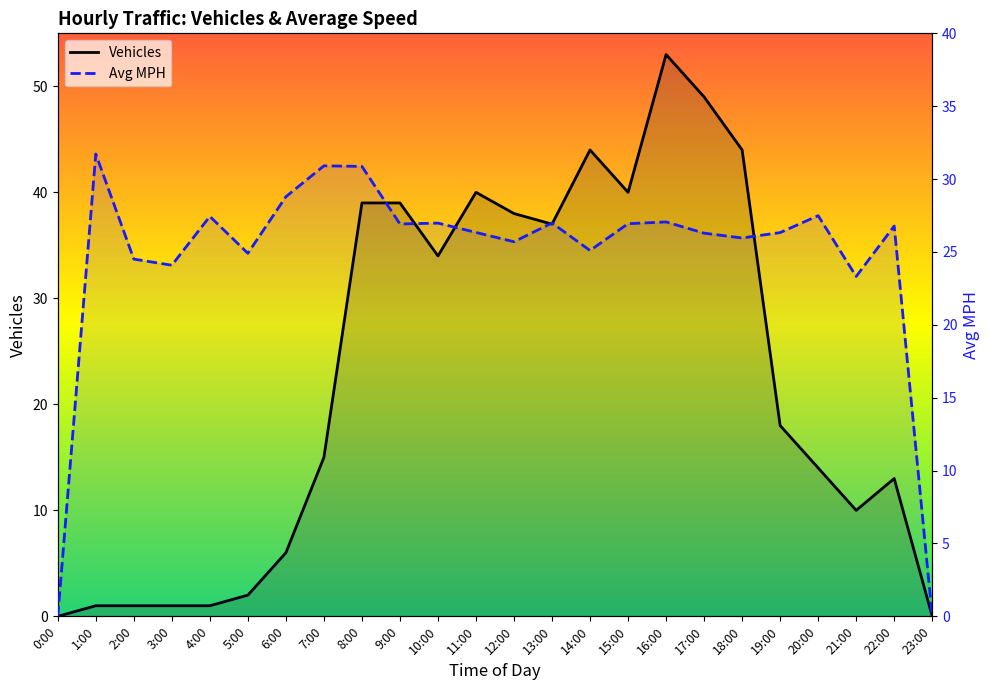

What is the difference between the maximum and minimum values in the Vehicles series?

53.0